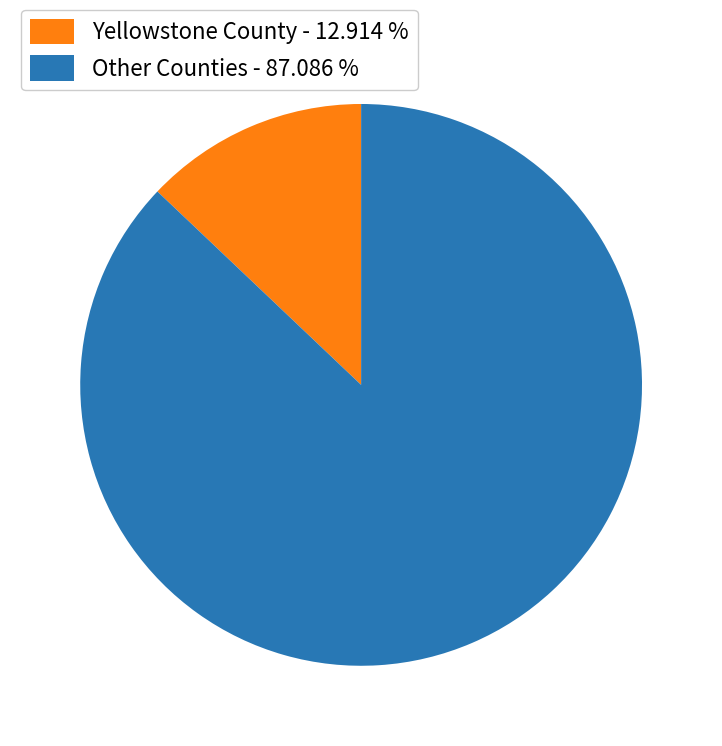

Which category has the biggest portion of the pie?

Other Counties - 87.086 %